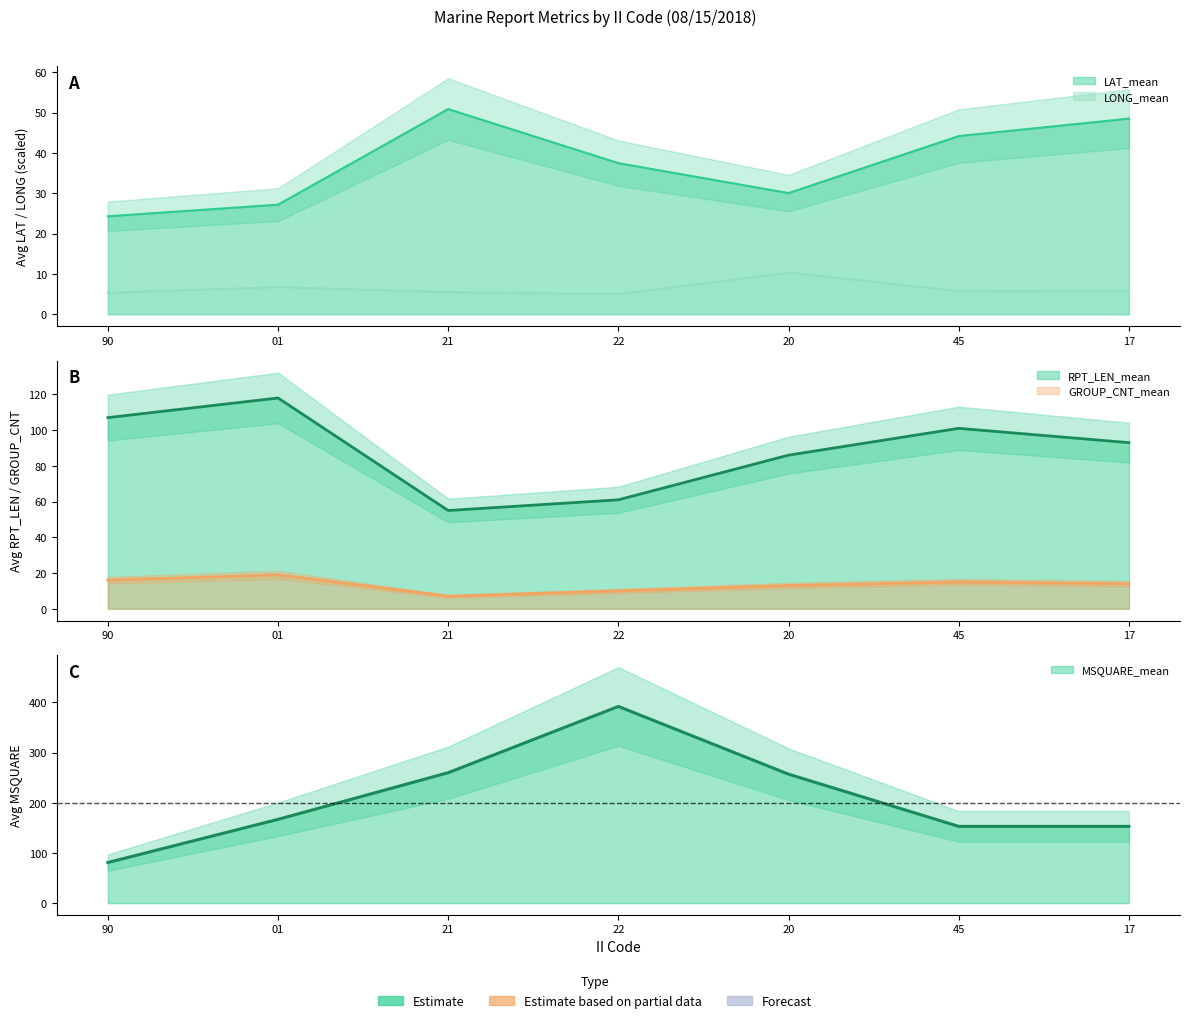

At which category does LONG_mean reach its first local peak?

01